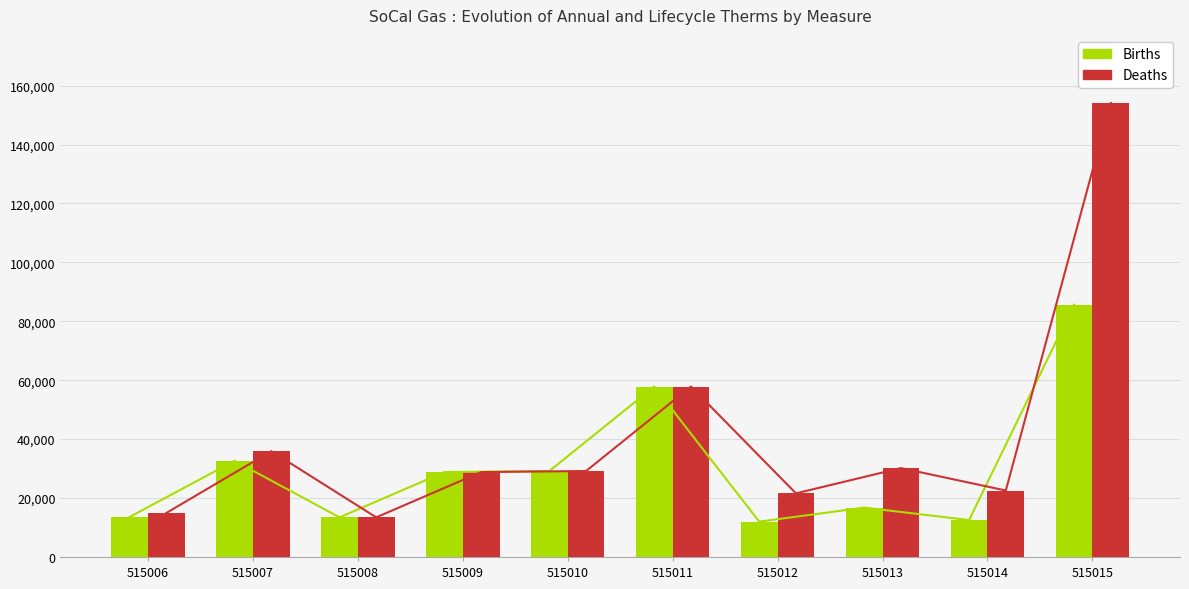

How many values in the Deaths series are below 29174?

5